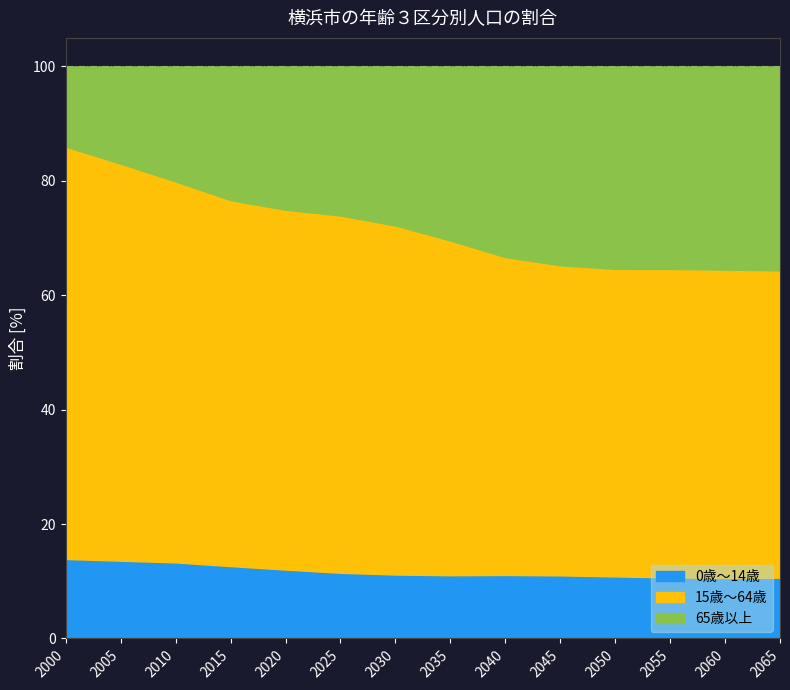

True or false: 0歳～14歳 and 65歳以上 intersect in this chart.

False